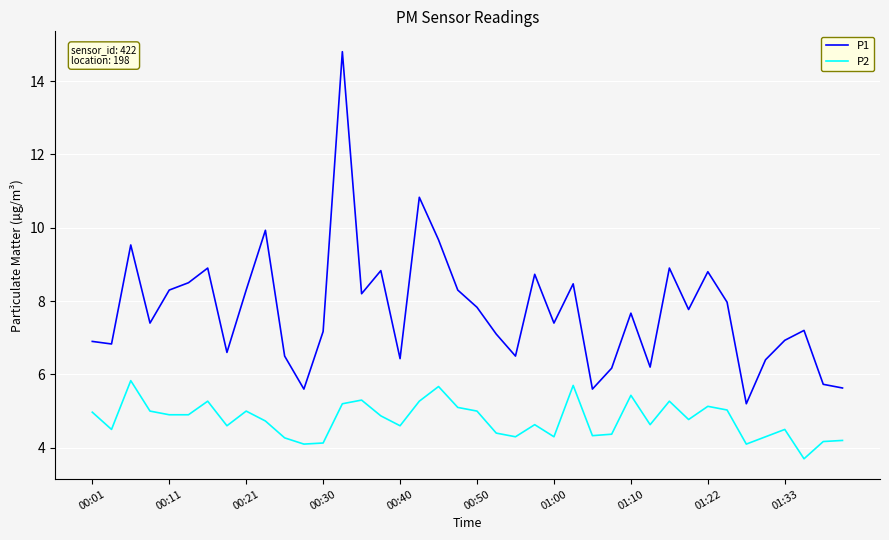

List the series in order of their overall mean, highest first.

P1, P2